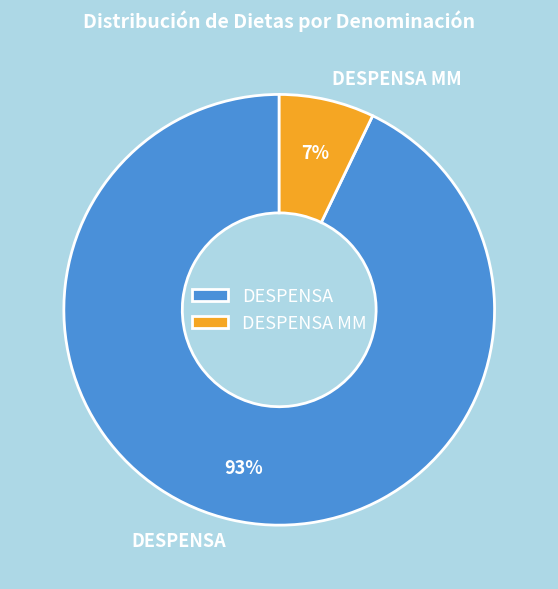

Between DESPENSA and DESPENSA MM, which is larger?

DESPENSA